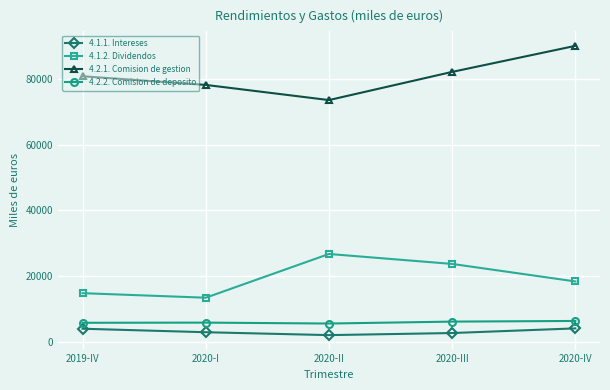

At which label does 4.2.1. Comision de gestion reach its peak?

2020-IV